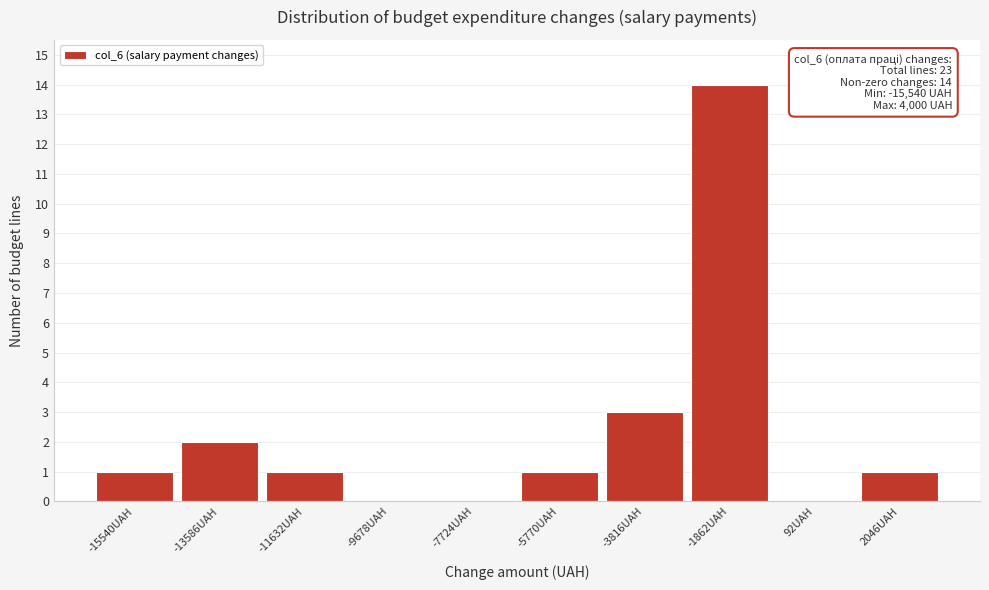

Reading right to left, list all the values displayed in this chart.

2046UAH=1	92UAH=0	-1862UAH=14	-3816UAH=3	-5770UAH=1	-7724UAH=0	-9678UAH=0	-11632UAH=1	-13586UAH=2	-15540UAH=1